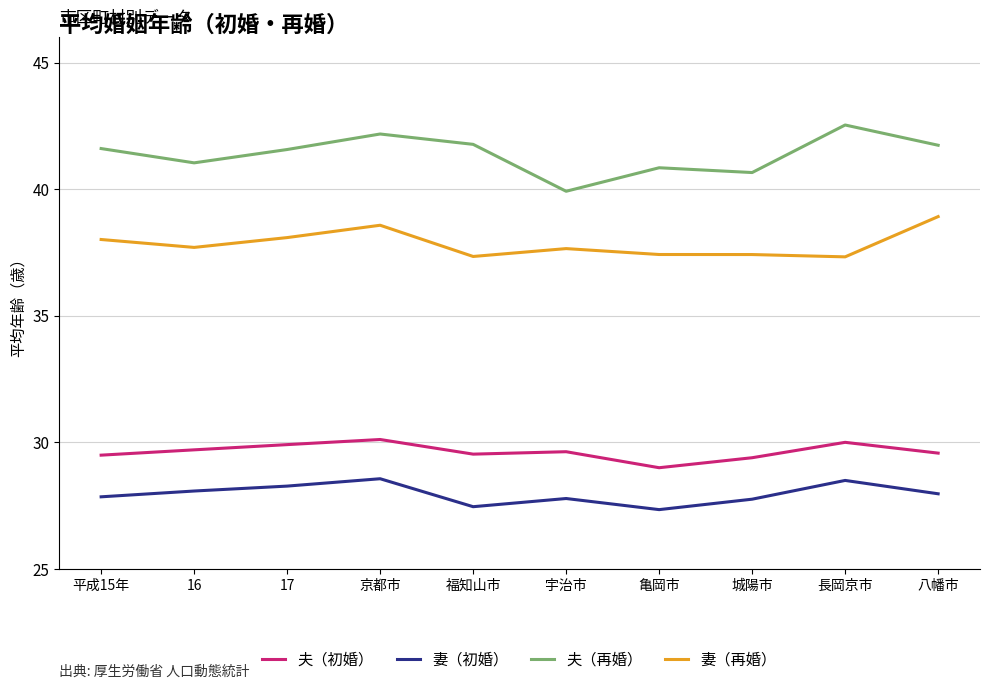

Which series has the largest total across all categories?

夫（再婚）